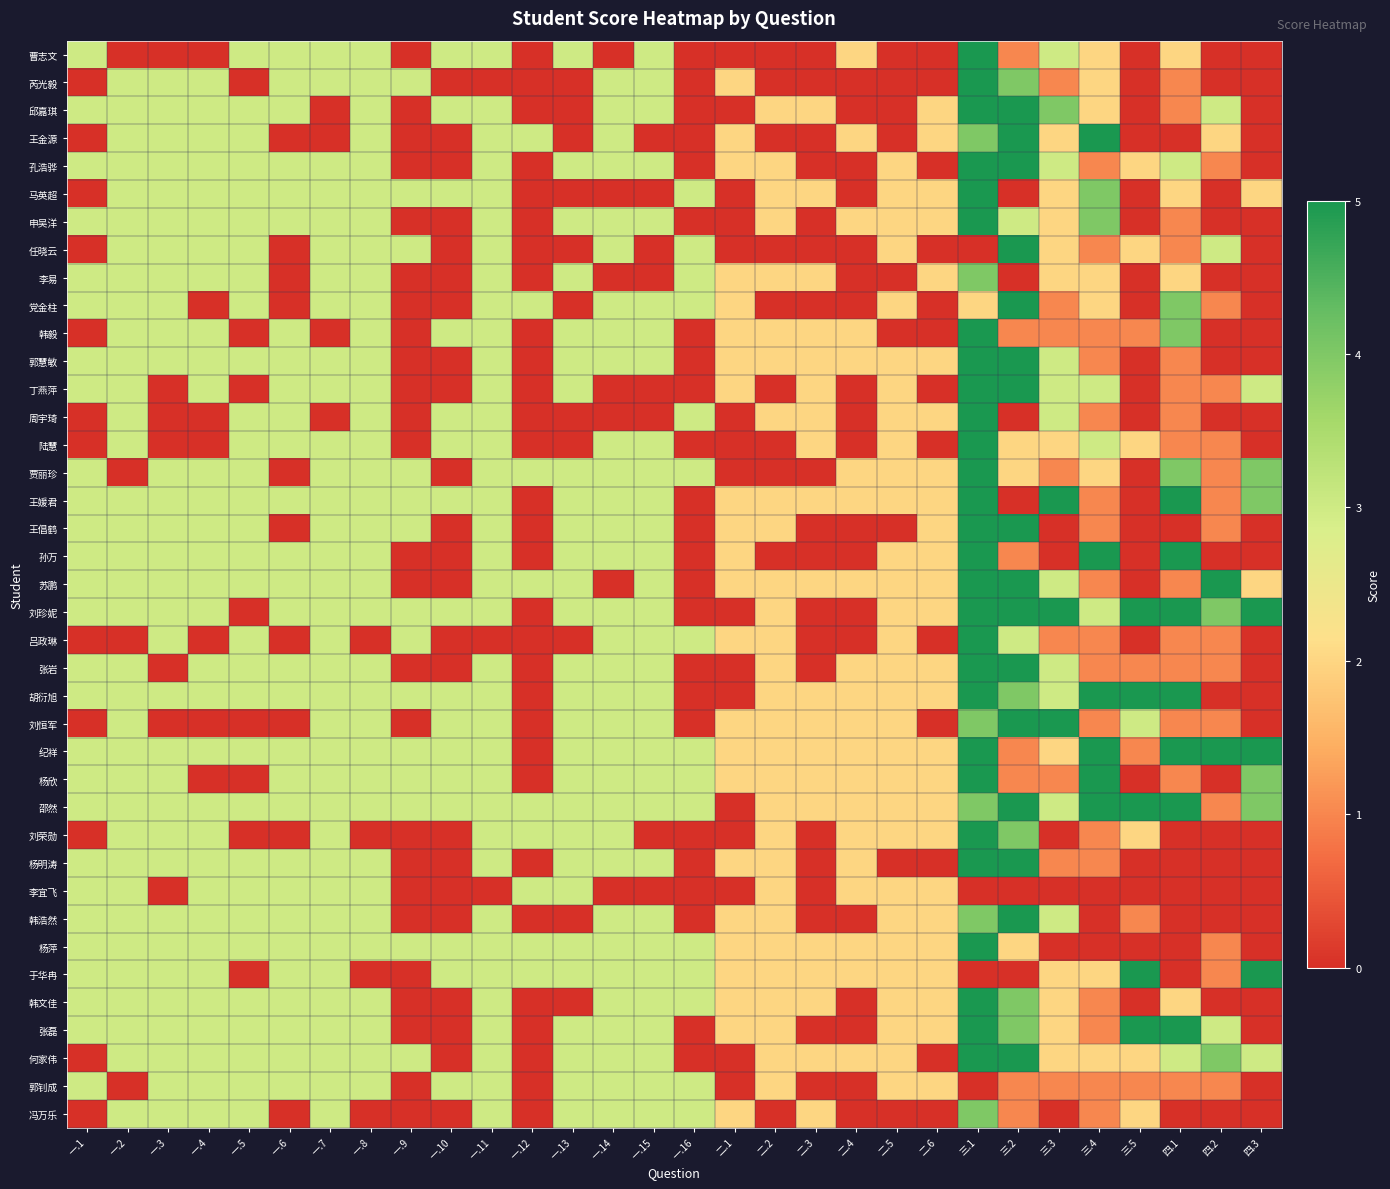

How many categories are shown in the chart?

30